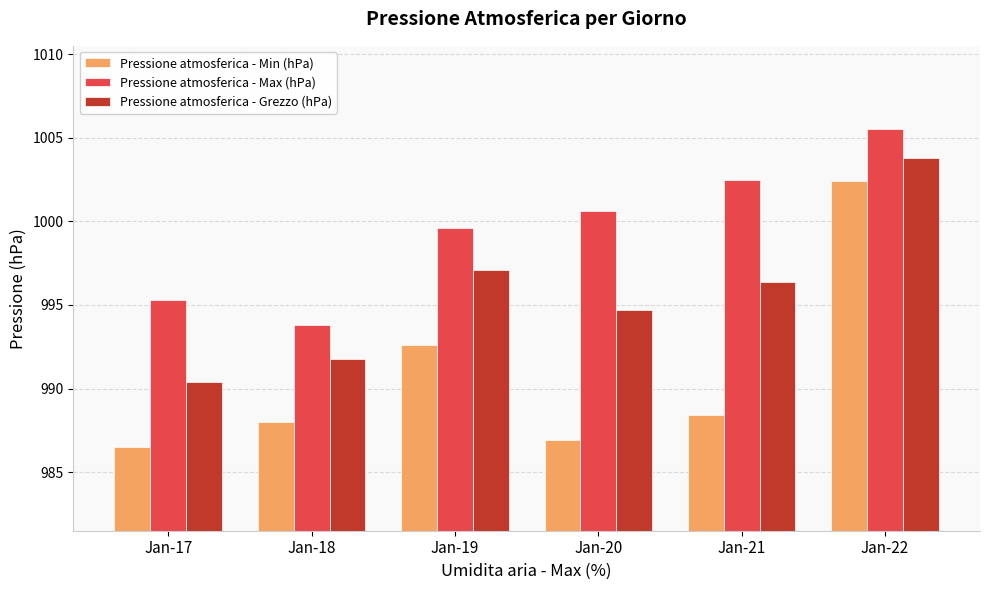

Which label corresponds to the largest value in the chart?

Jan-22